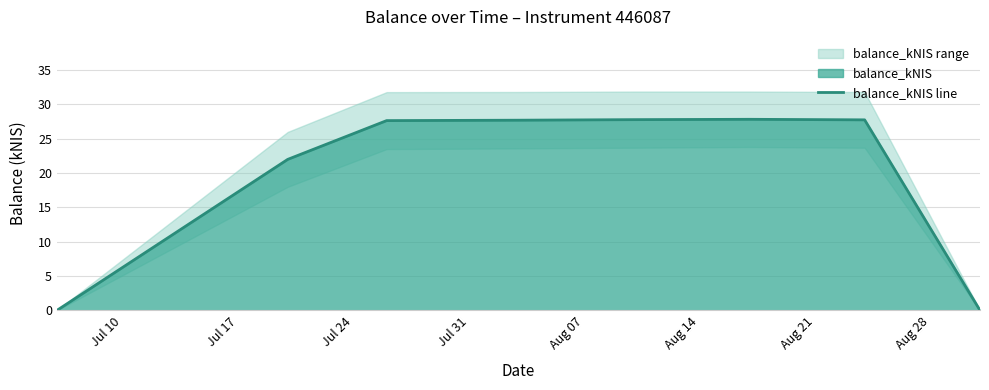

What is the highest value of the balance_kNIS line series?

27.8